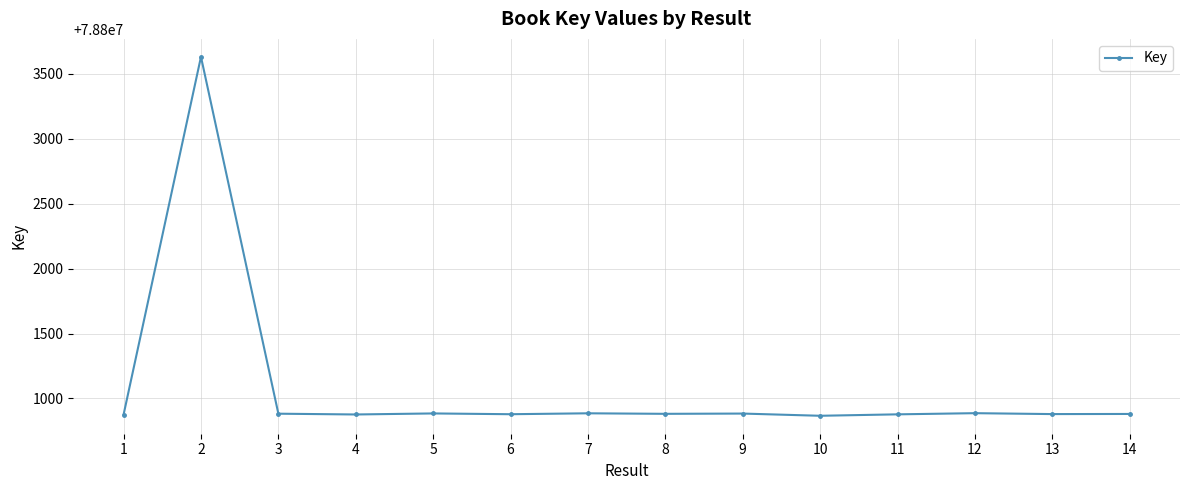

True or false: the data has more than 1 interior local peaks.

True